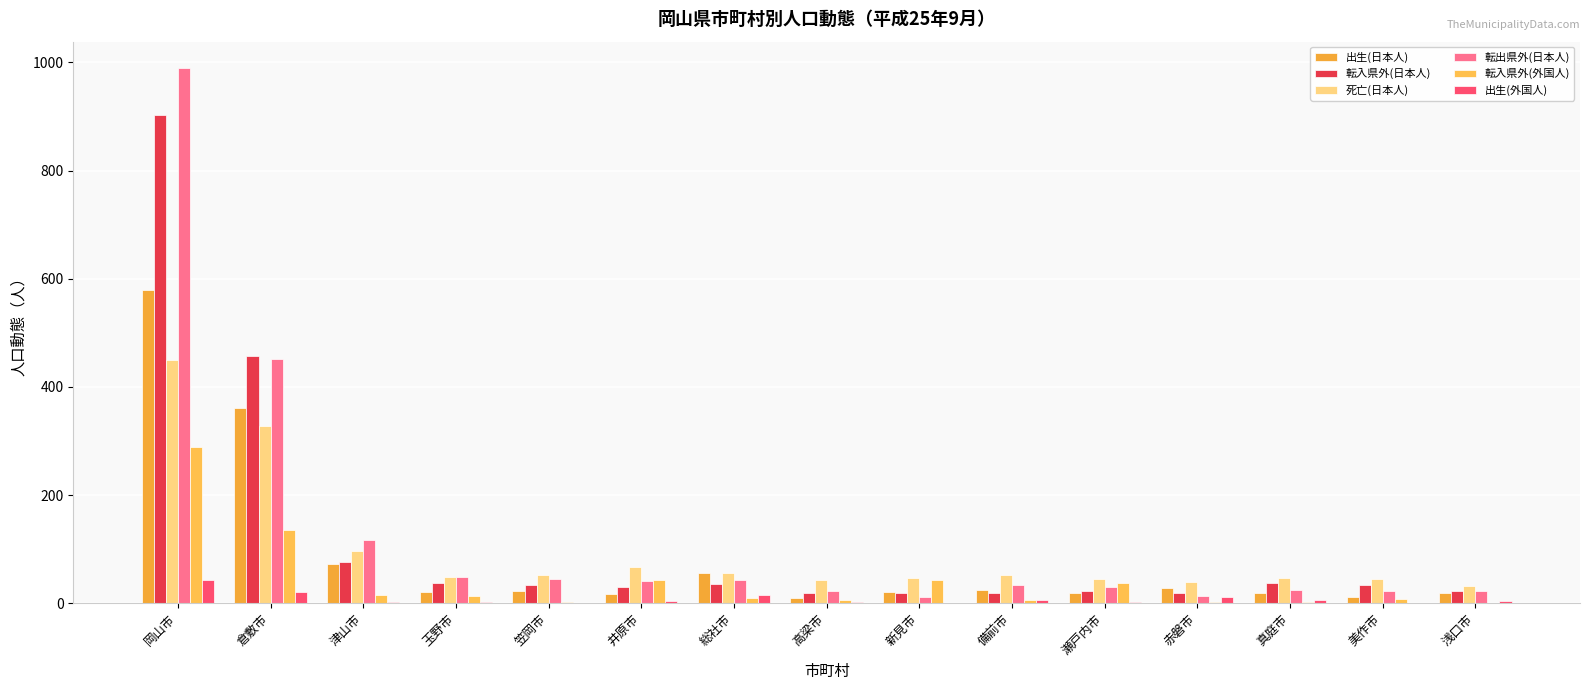

Are the bars horizontal?

No